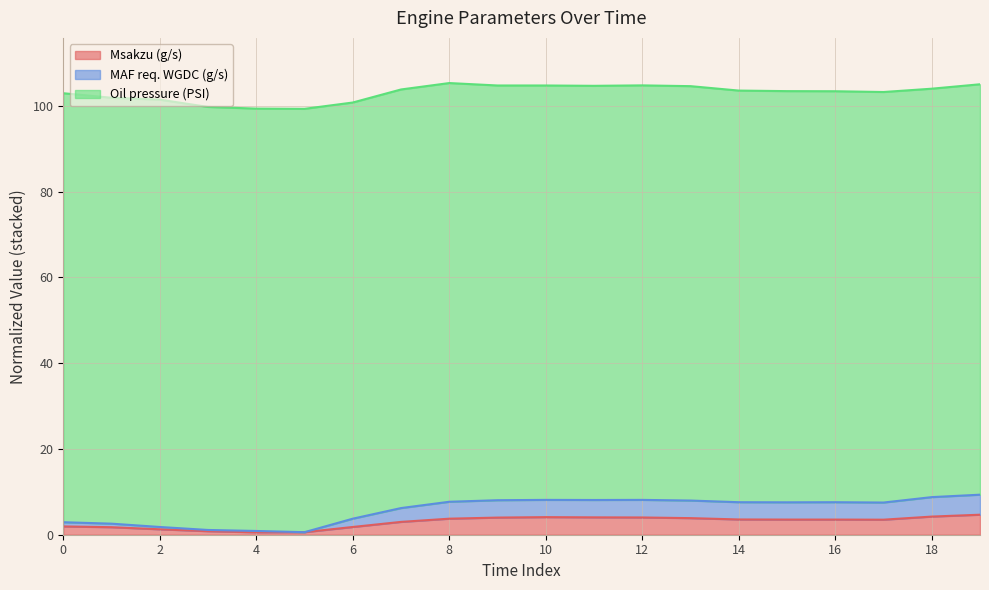

What is the highest value of the Msakzu (g/s) series?

4.7